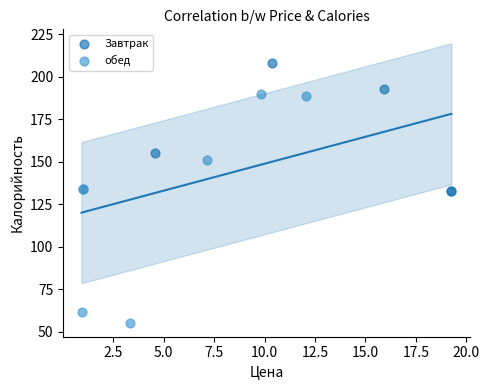

Which series contains the highest Y value?

Завтрак